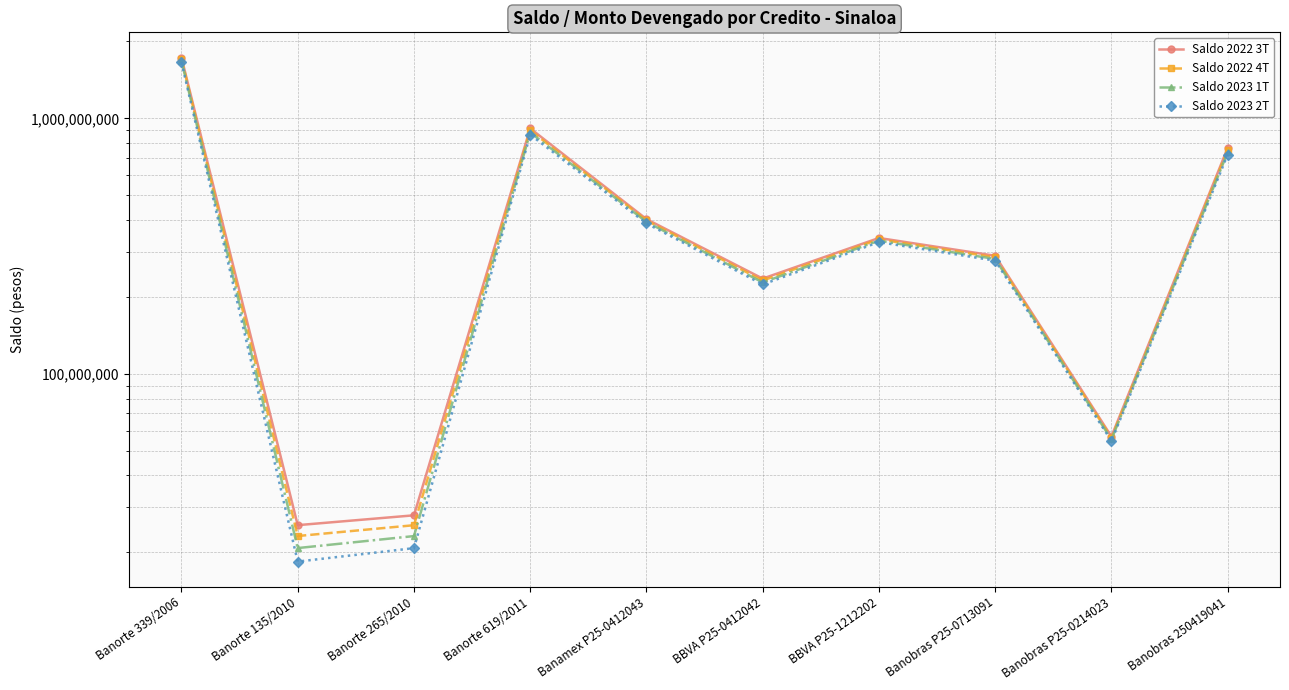

What is the difference between the second highest and minimum values in the Saldo 2023 1T series?

859664426.7